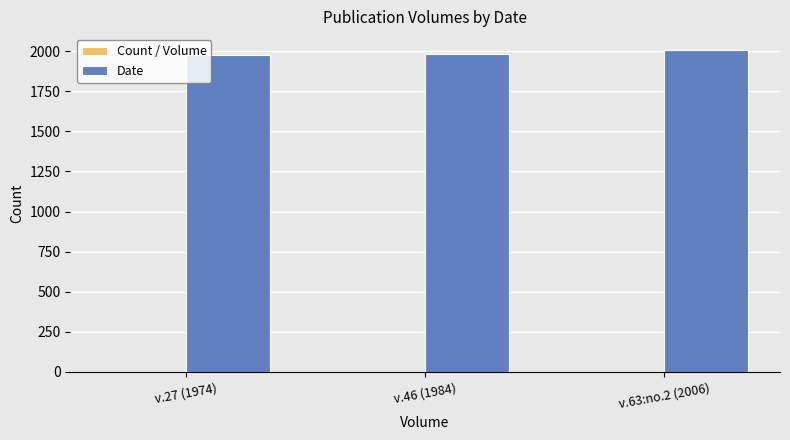

The value of Date at v.63:no.2 (2006) is 2006. True or false?

True